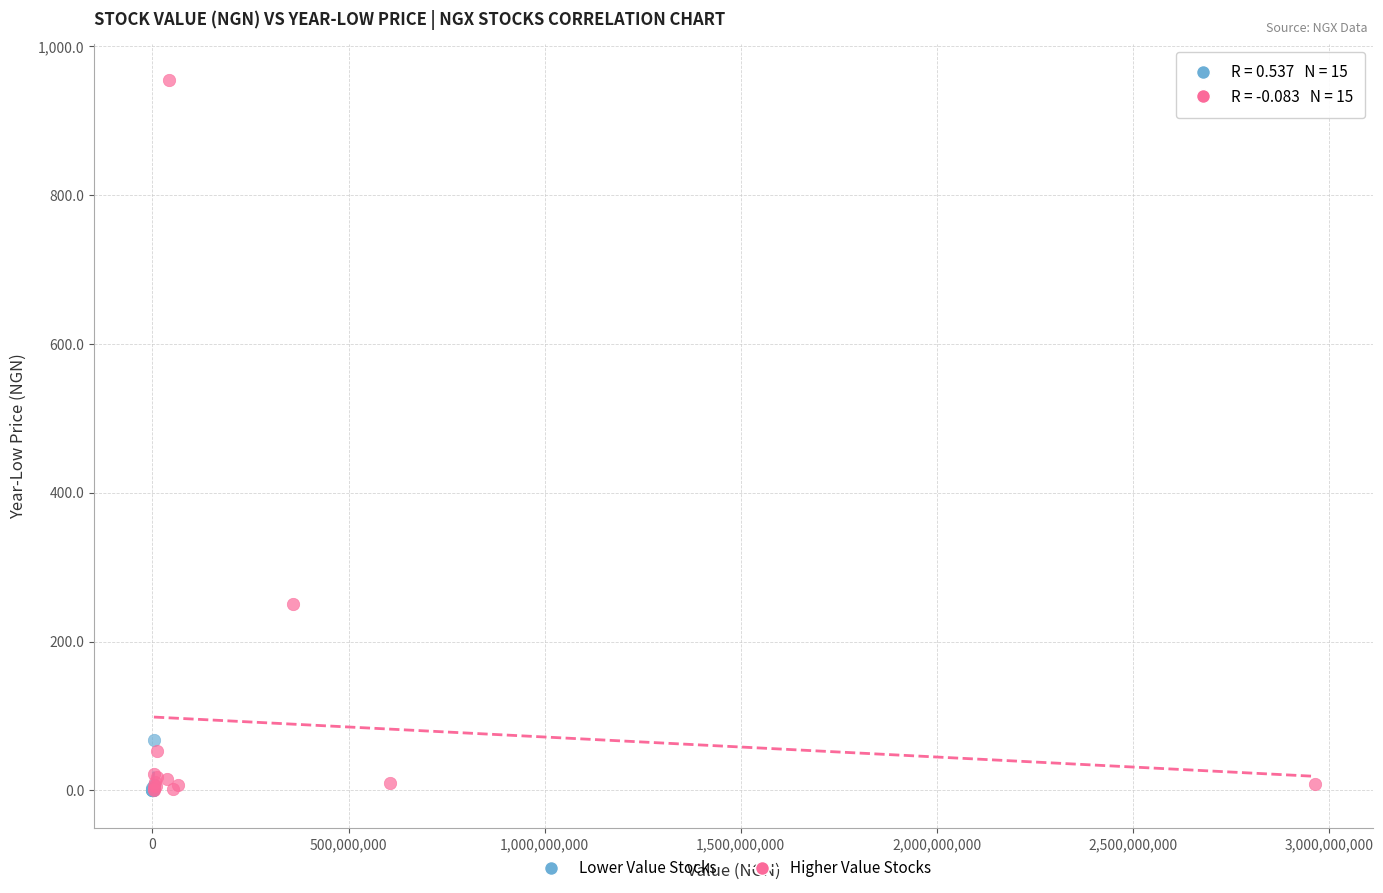

Which series contains the highest Y value?

Higher Value Stocks